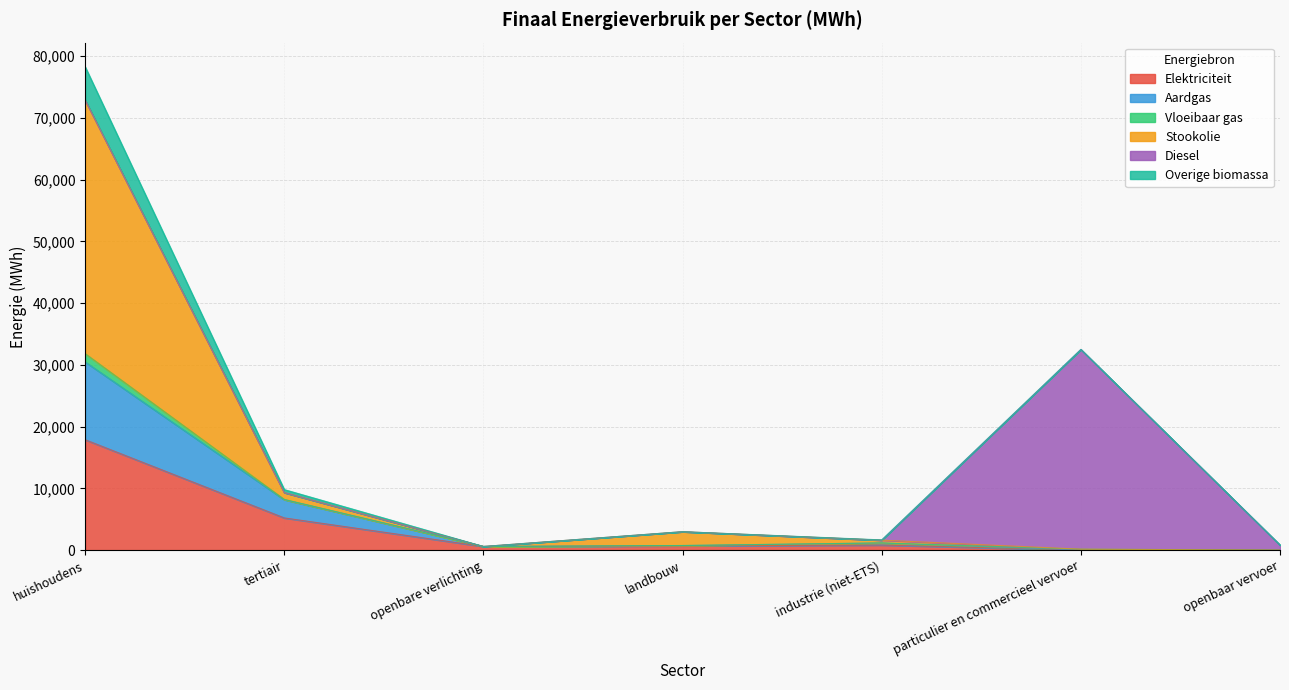

Is it true that Overige biomassa equals 347.8 at openbare verlichting?

False